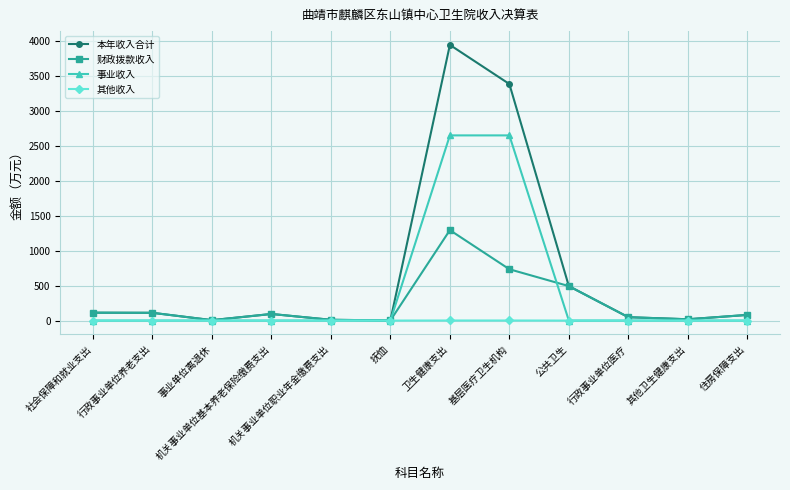

List the series in order of their overall mean, highest first.

本年收入合计, 事业收入, 财政拨款收入, 其他收入